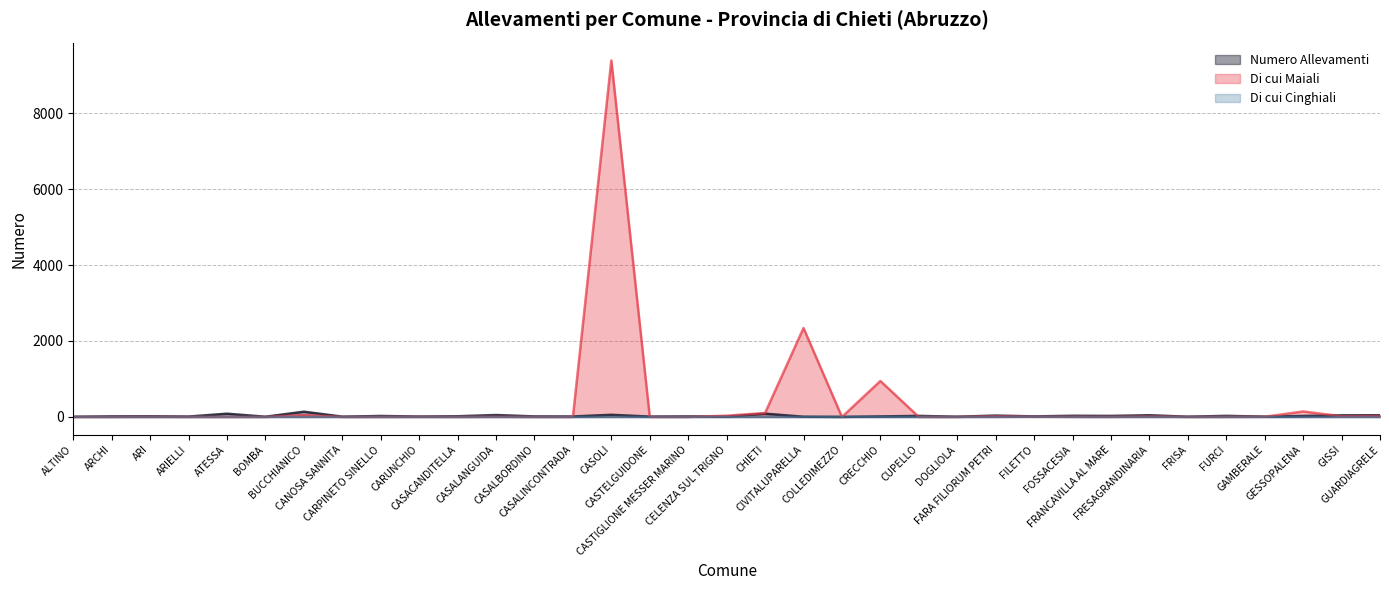

Which label corresponds to the smallest value in the chart?

ALTINO